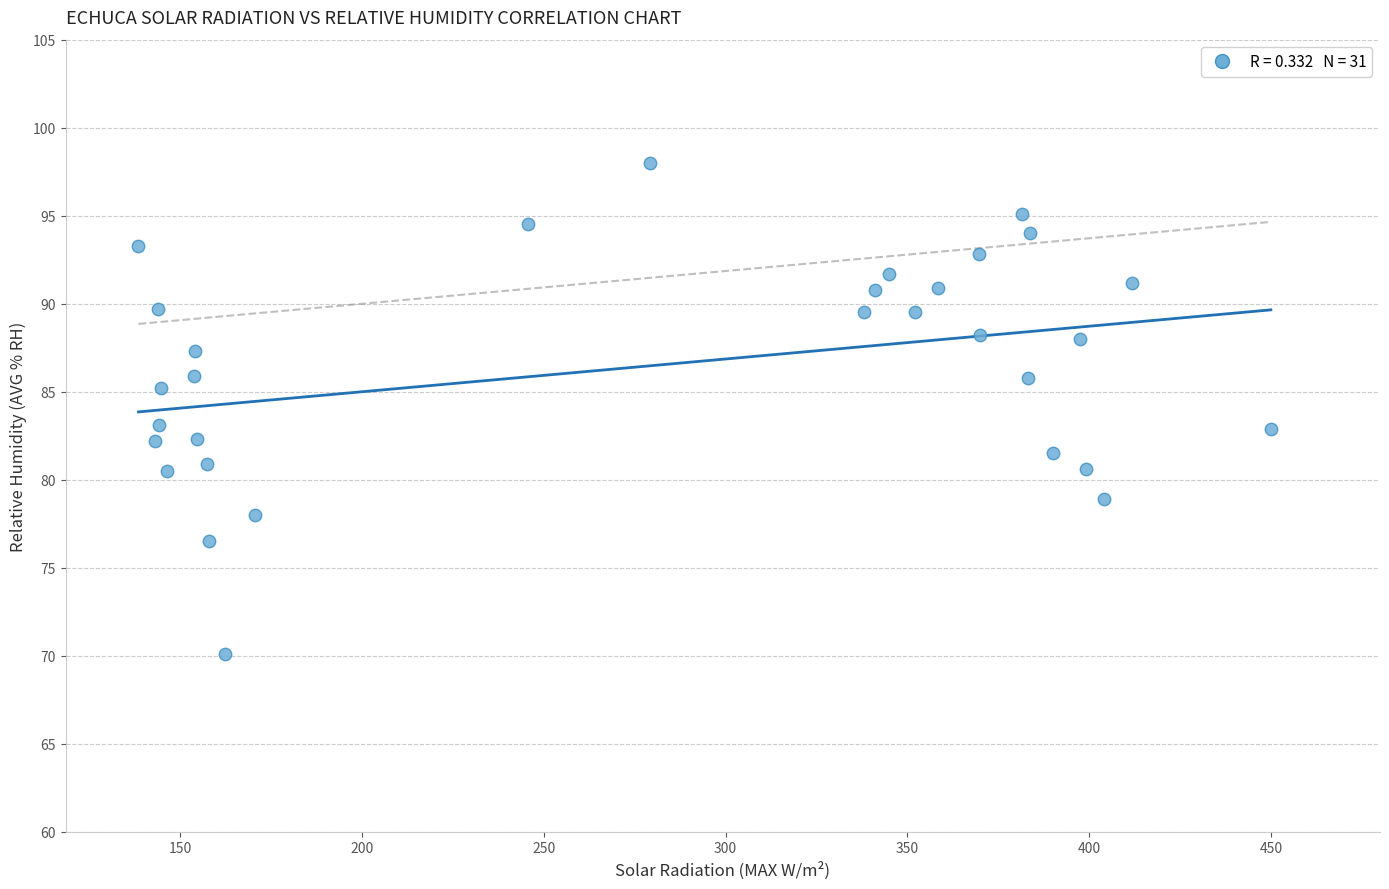

What is the range of Y values (max minus min)?

27.9